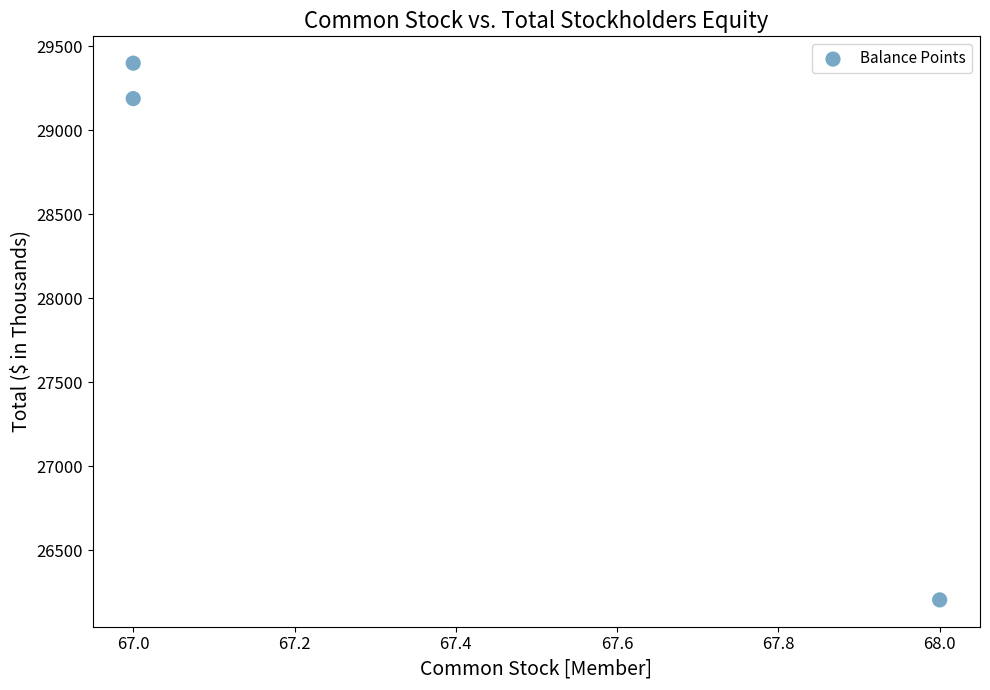

What Y value in the scatter plot is closest to 27801?

29188